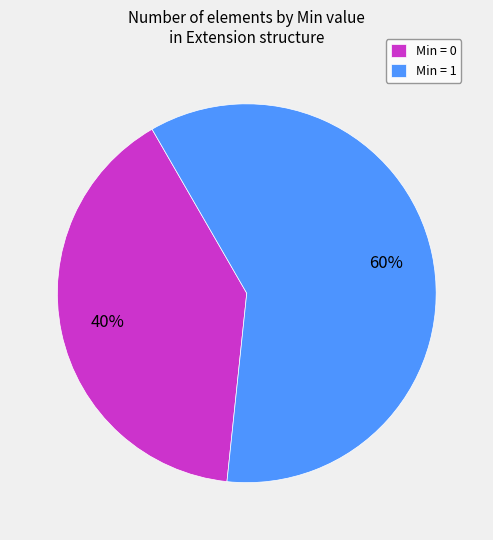

What percentage is the Min = 1 slice, to the nearest percent?

60%